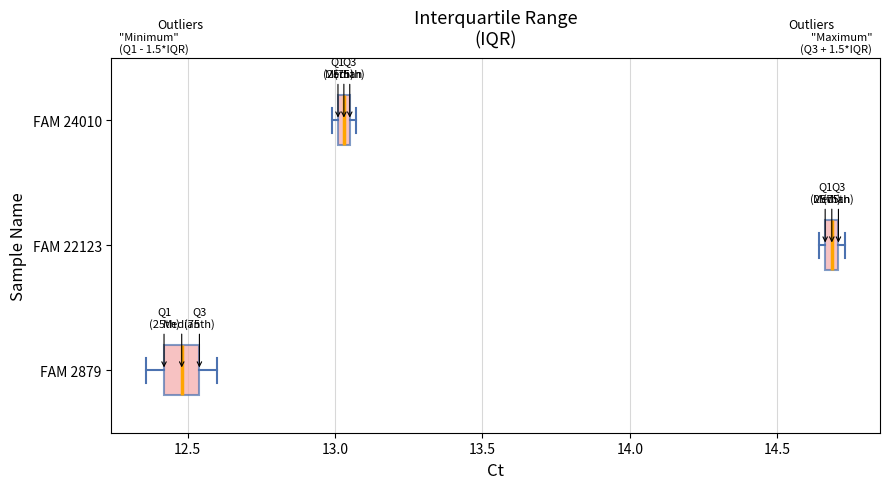

Which box is the widest, from its left edge to its right edge?

FAM 2879